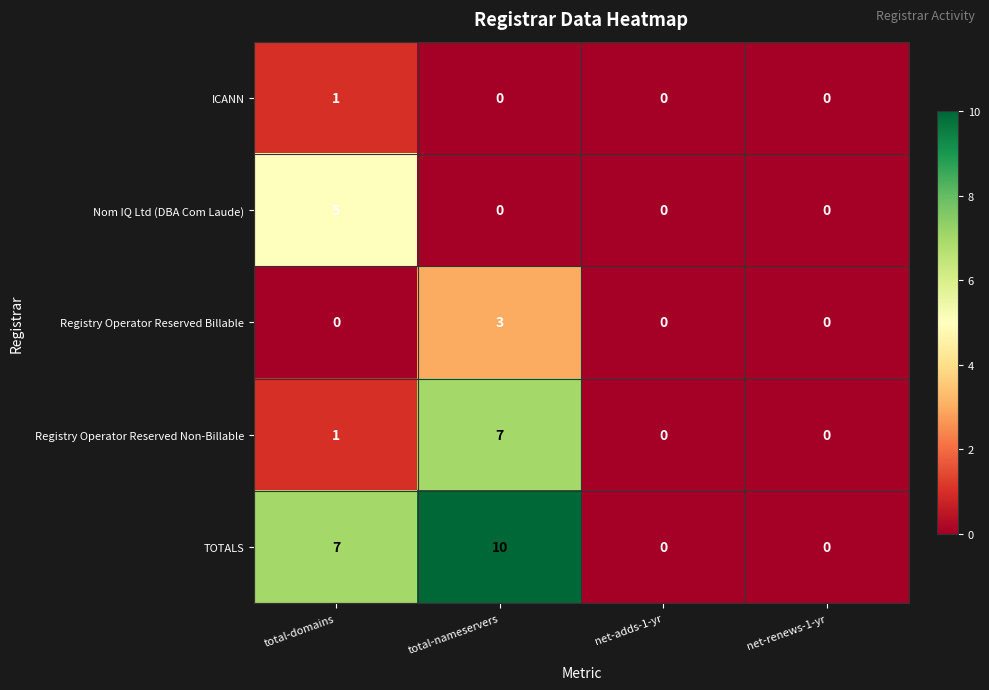

Which label corresponds to the largest value in the chart?

total-nameservers